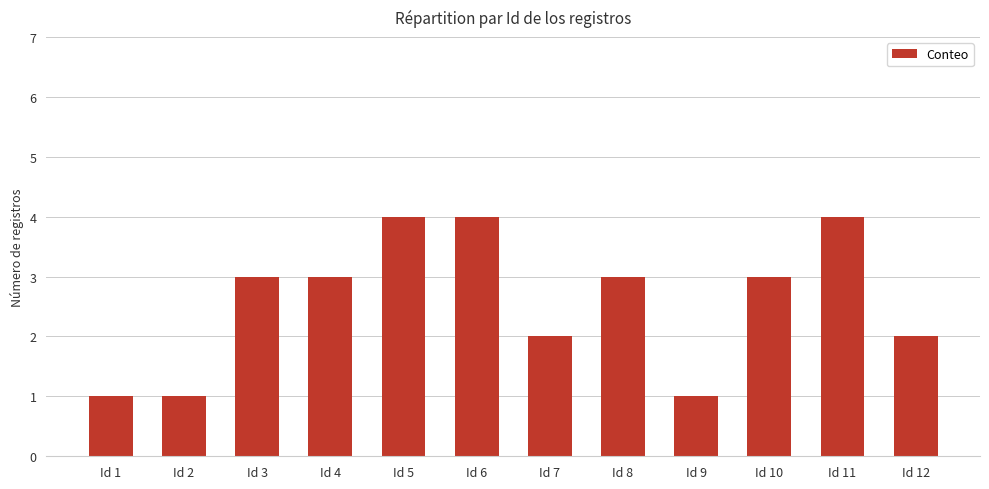

What is the sum of the values at Id 4 and Id 7?

5